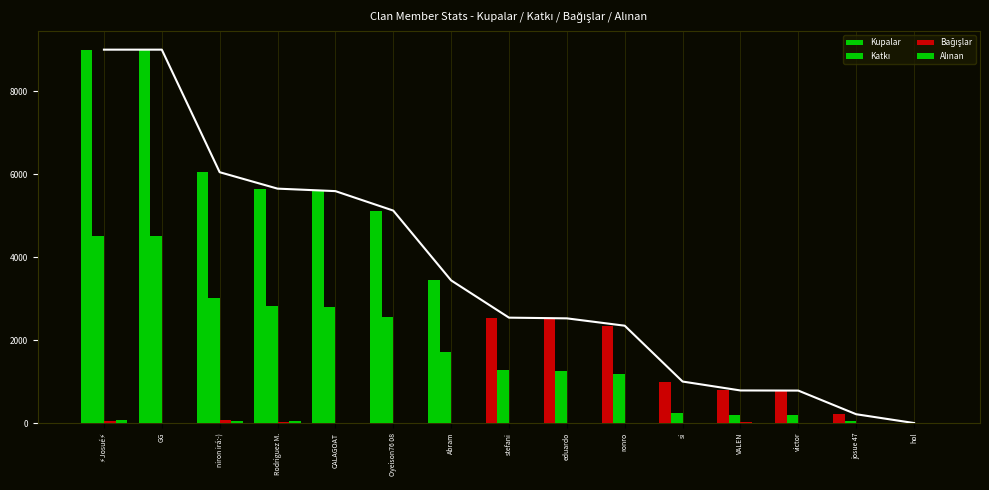

Is it true that Bağışlar equals -27 at eduardo?

False